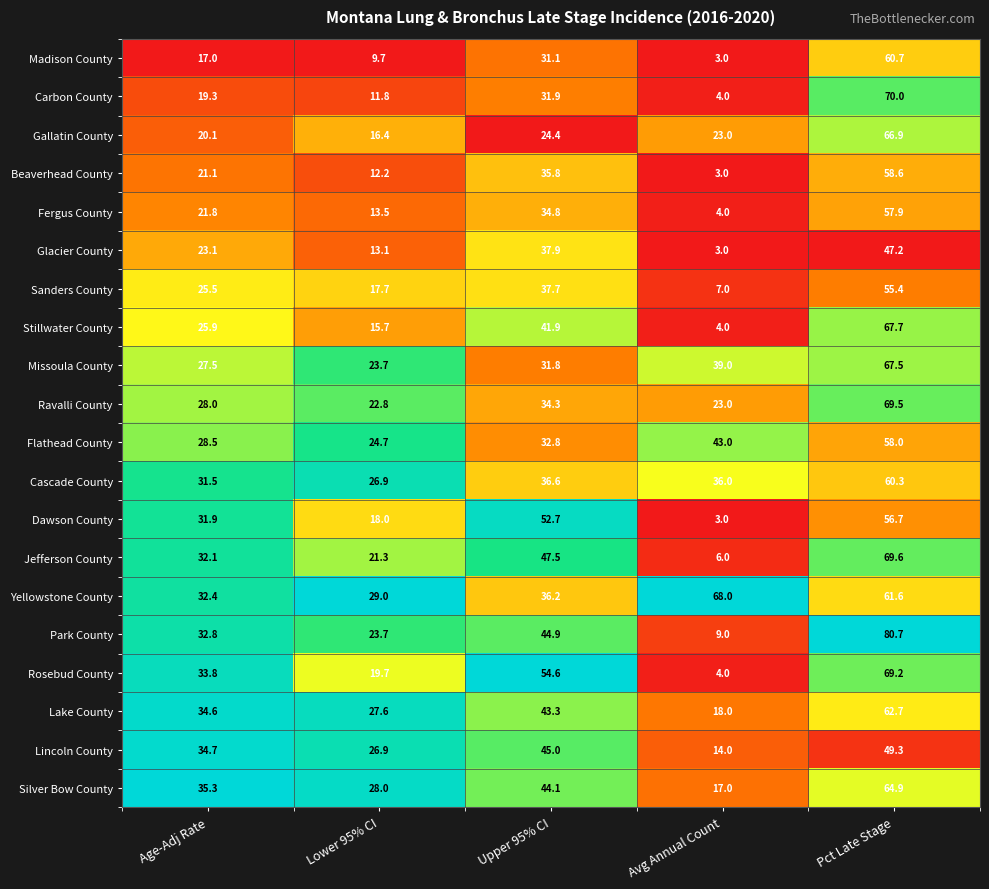

Read the Yellowstone County value at Lower 95% CI.

29.0